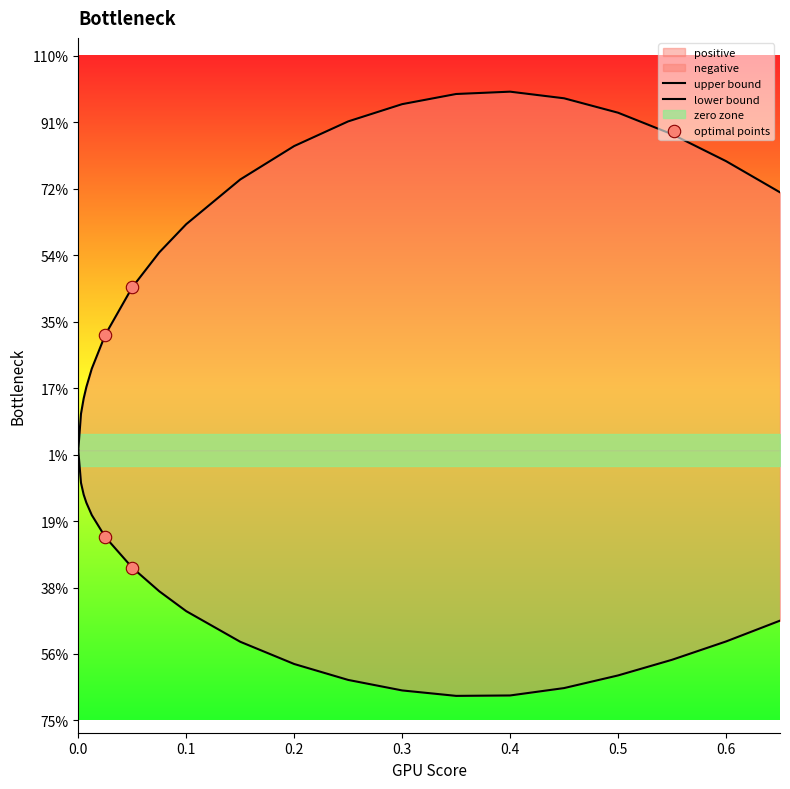

Which series contains the highest Y value?

positive